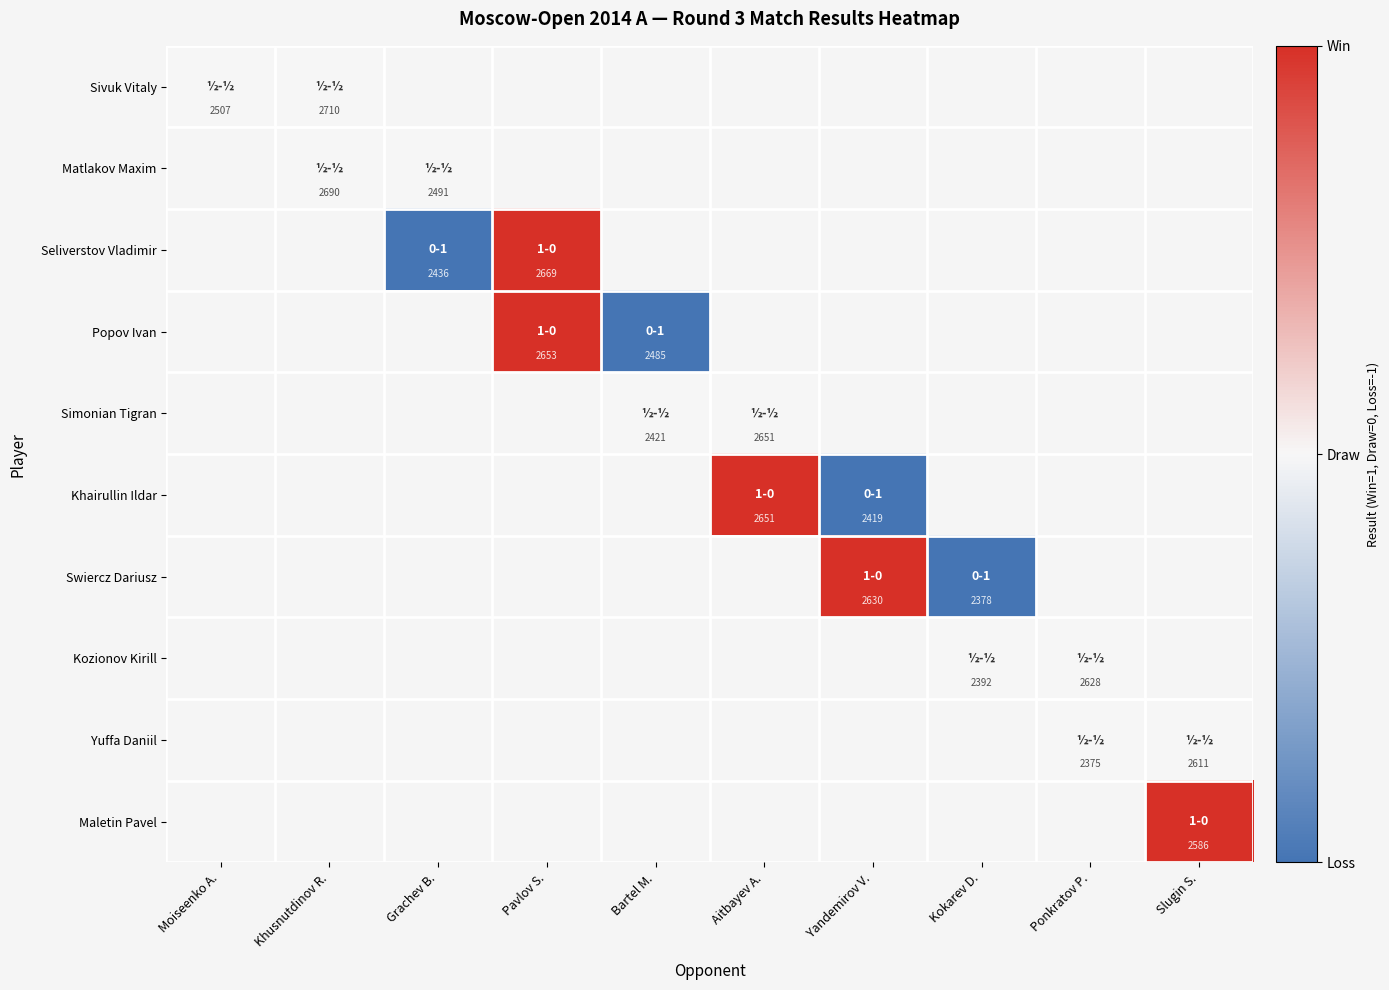

The Khairullin Ildar series shows 978 at Yandemirov V.. True or false?

False